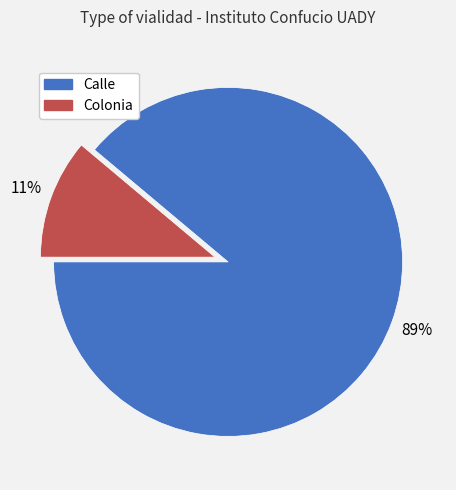

Is it true that Calle is 89% of the pie?

True